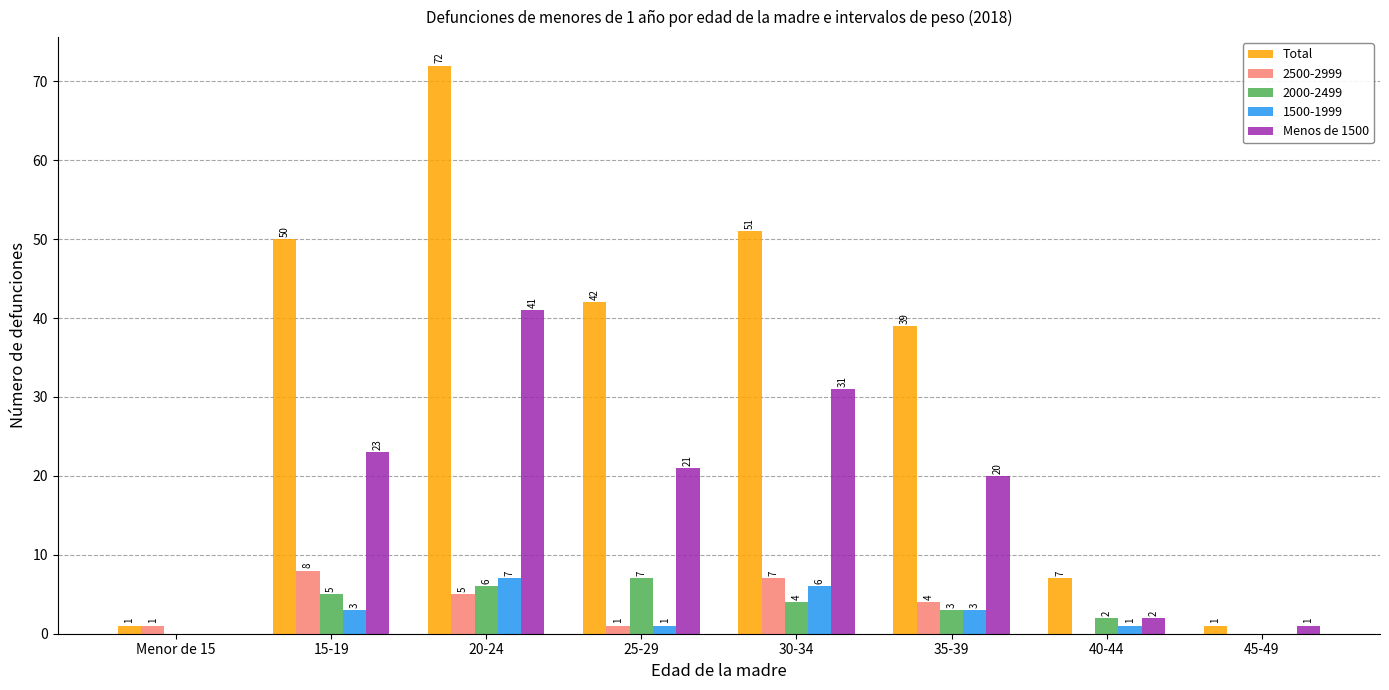

What are all the series names shown in the legend?

Total, 2500-2999, 2000-2499, 1500-1999, Menos de 1500